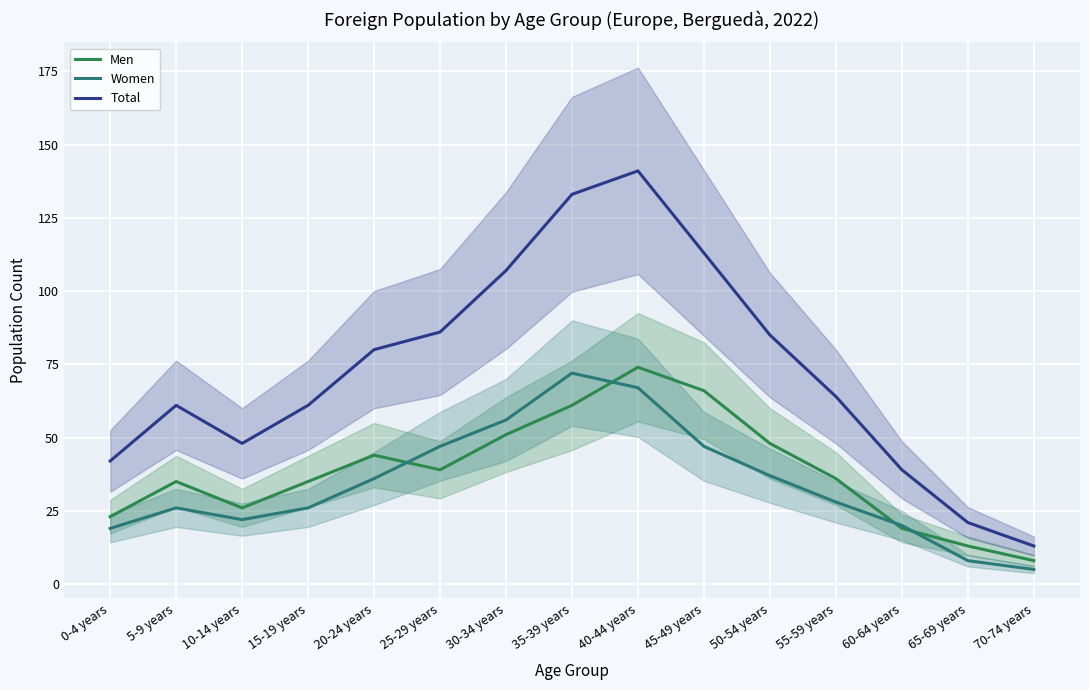

Is the value of Women at 0-4 years greater than the value of Total at 30-34 years?

No